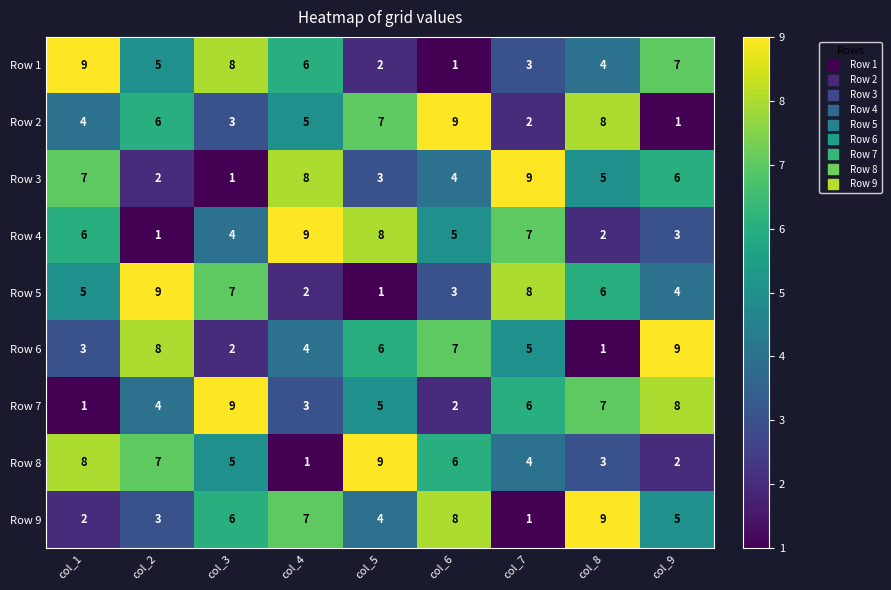

What is the difference between the maximum and second lowest values in the Row 4 series?

7